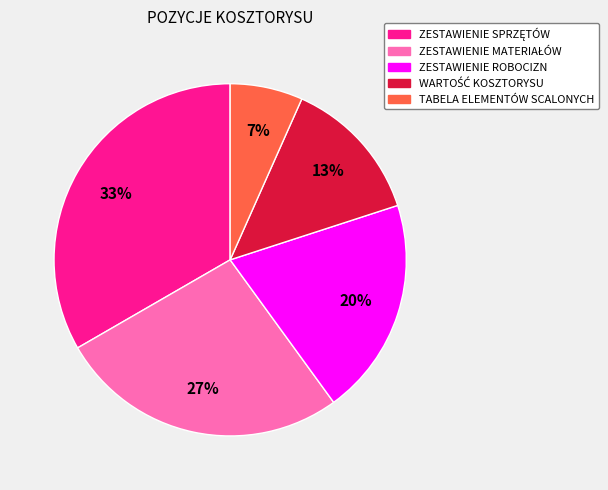

What is the smallest slice in the pie chart?

TABELA ELEMENTÓW SCALONYCH